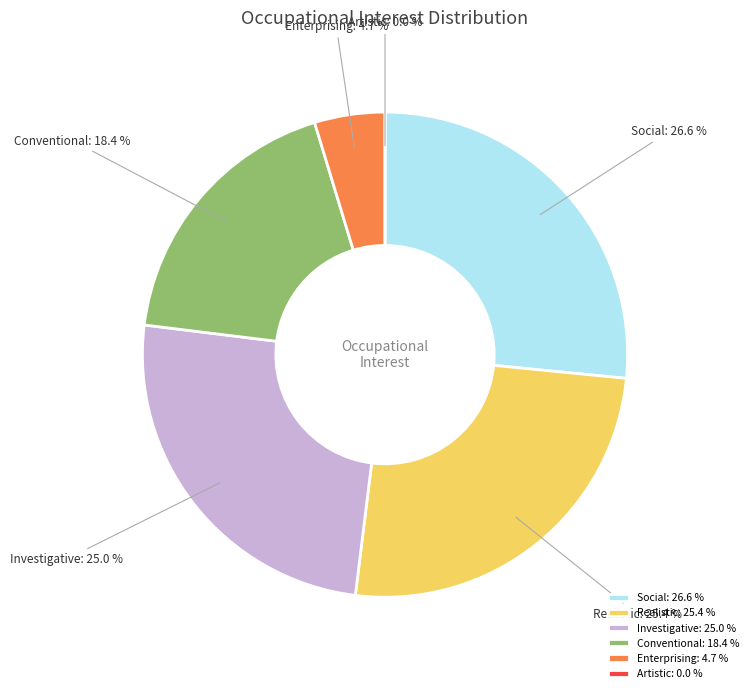

What is the total percentage of Conventional and Investigative?

43.4%